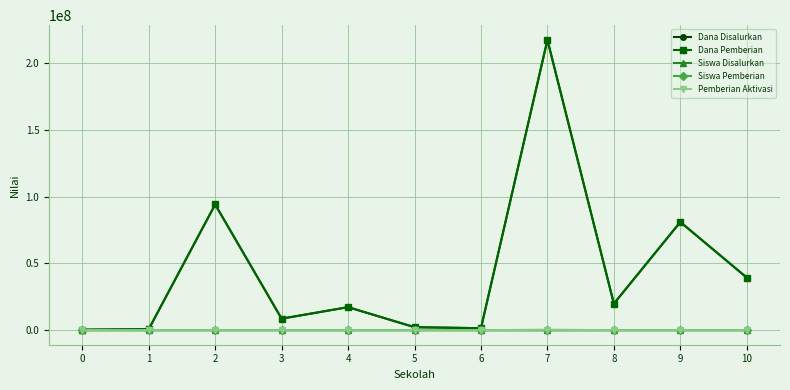

What is the sum of all Pemberian Aktivasi values?

375000